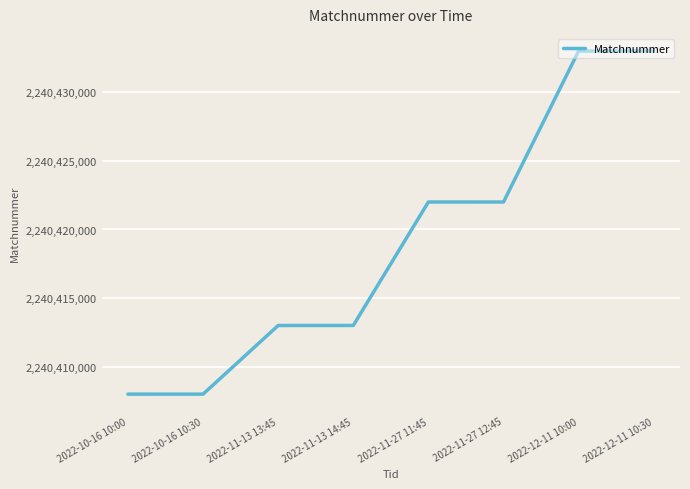

What is the difference between the second highest and minimum values?

25000